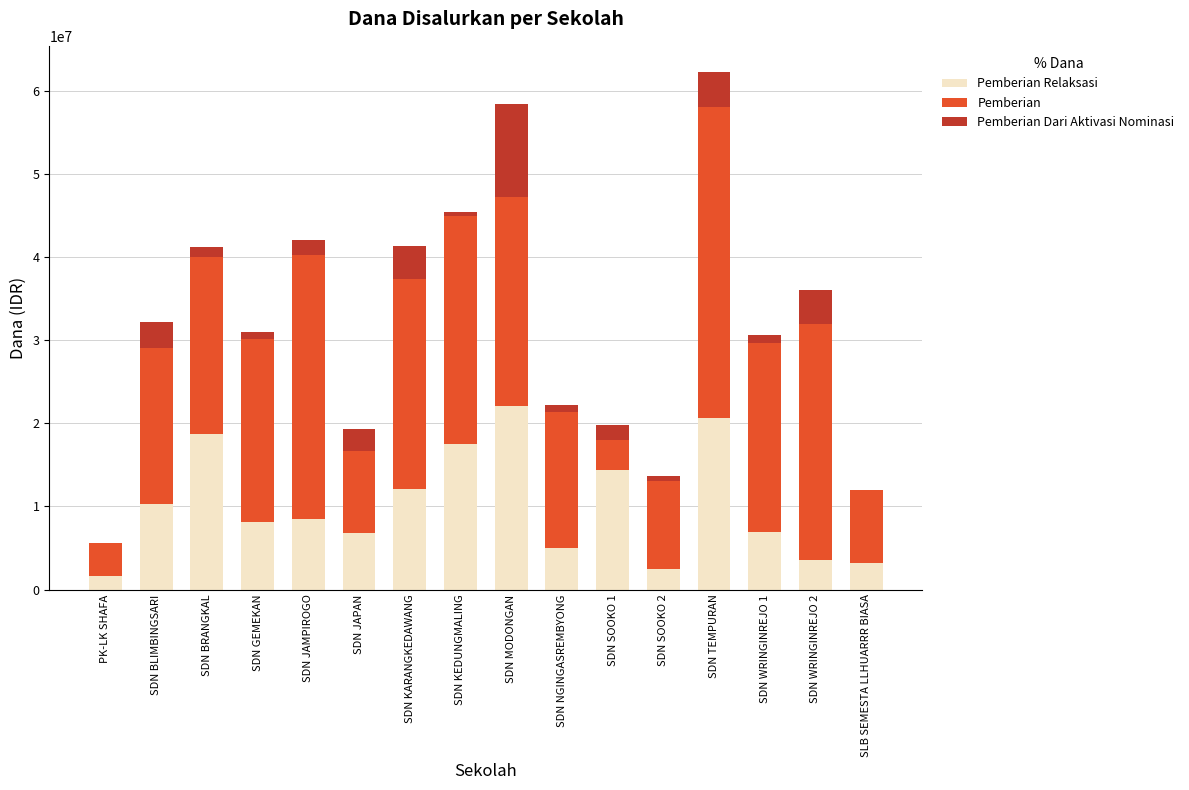

Rank the categories by Pemberian Relaksasi value from highest to lowest.

SDN MODONGAN, SDN TEMPURAN, SDN BRANGKAL, SDN KEDUNGMALING, SDN SOOKO 1, SDN KARANGKEDAWANG, SDN BLIMBINGSARI, SDN JAMPIROGO, SDN GEMEKAN, SDN WRINGINREJO 1, SDN JAPAN, SDN NGINGASREMBYONG, SDN WRINGINREJO 2, SLB SEMESTA LLHUARRR BIASA, SDN SOOKO 2, PK-LK SHAFA